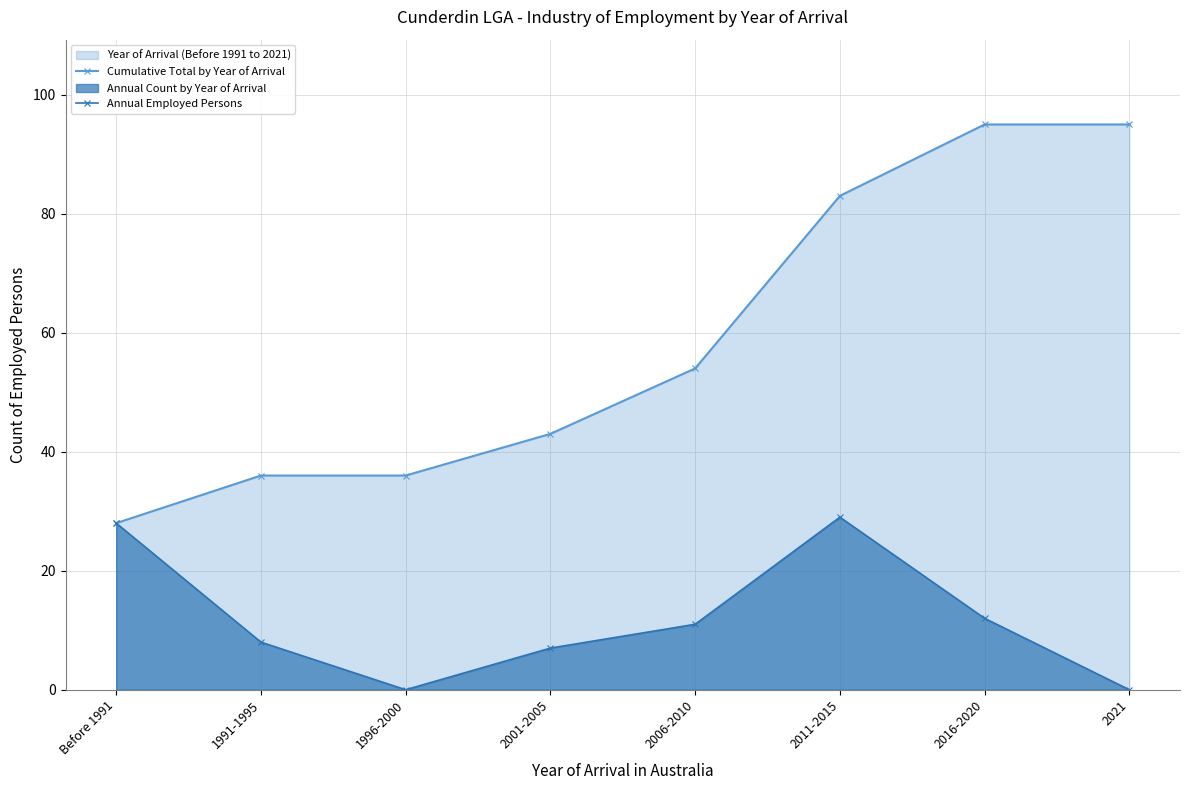

Which category has the highest value in the Annual Employed Persons series?

2011-2015